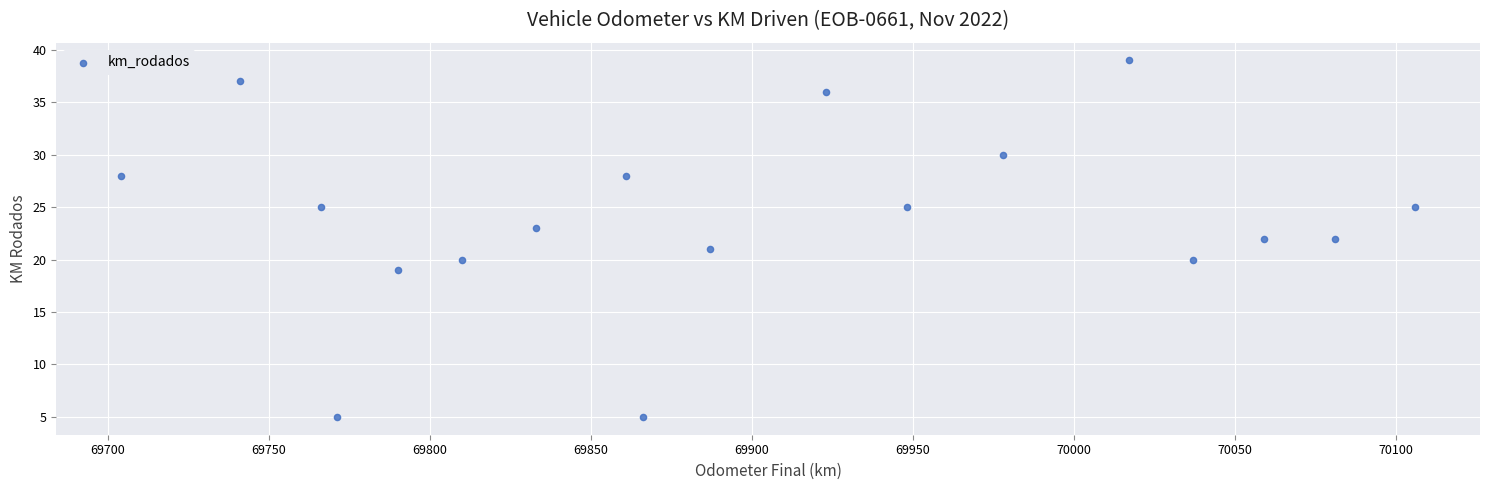

What is the range of Y values (max minus min)?

34